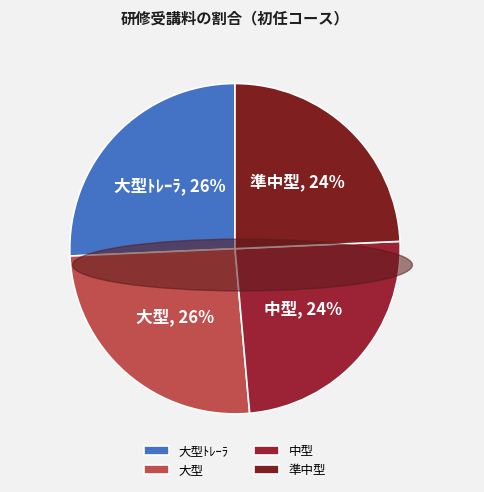

Do 大型 and 大型ﾄﾚｰﾗ together represent more than half of the pie?

Yes